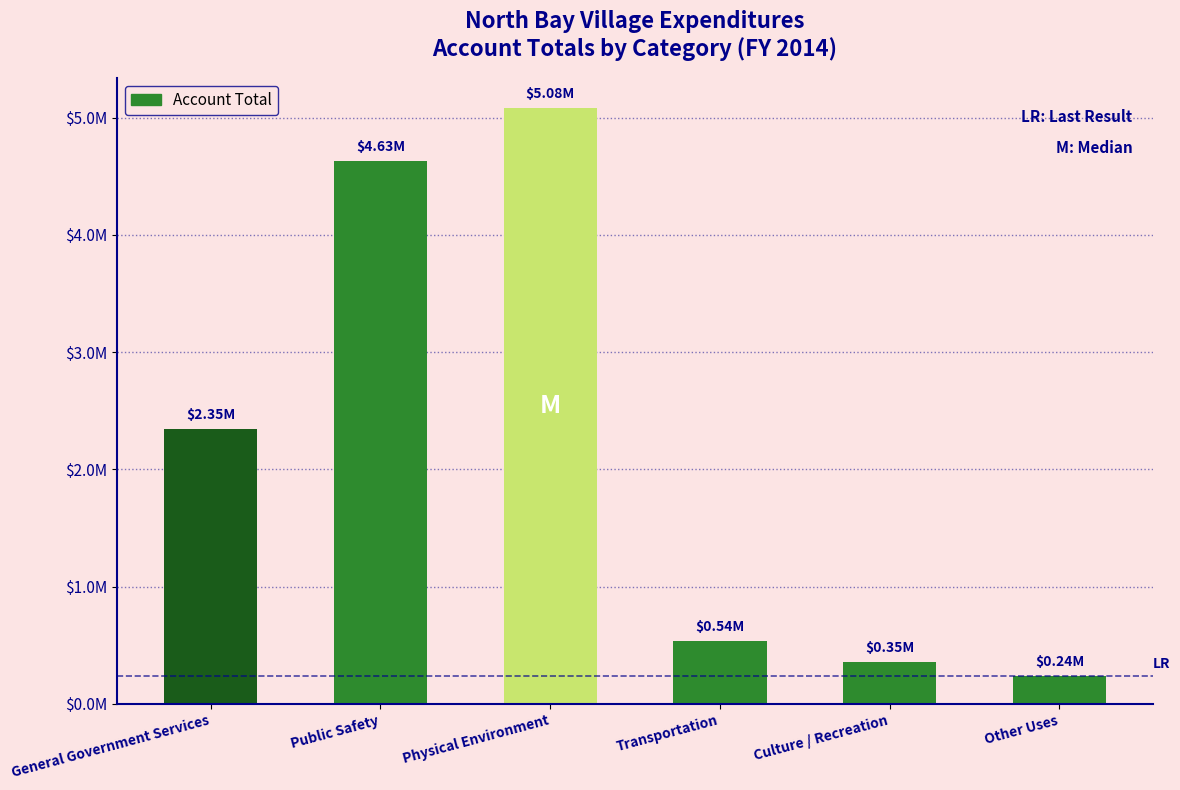

Does the chart contain stacked bars?

No